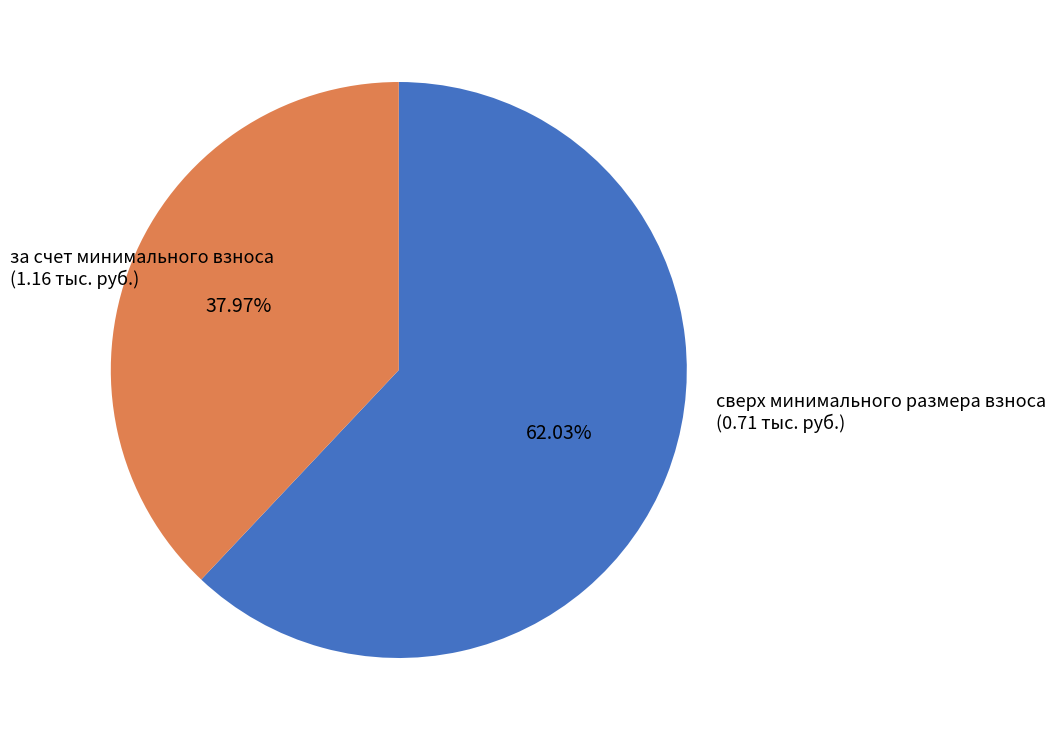

Is there any slice that represents more than half of the pie?

Yes